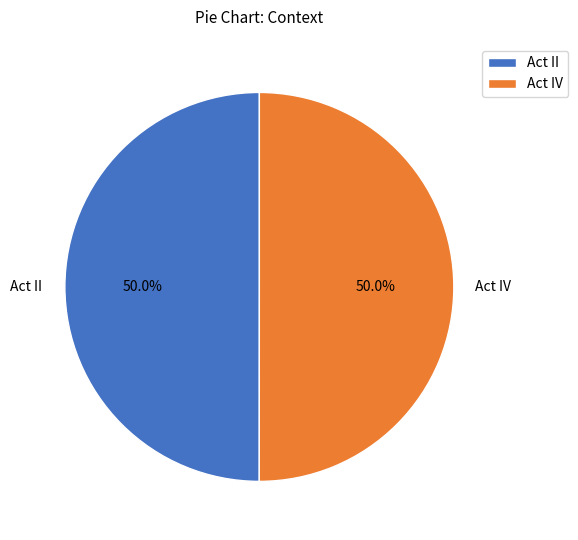

How many segments does this pie chart have?

2